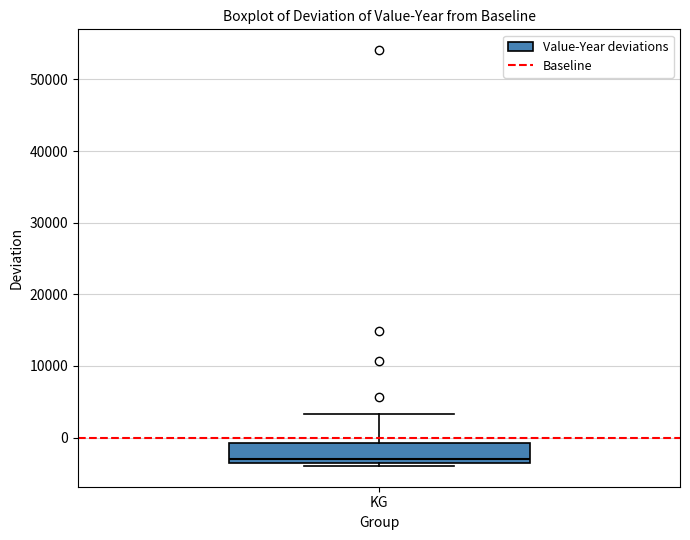

Read this box plot against the y-axis: the position of the median line, the range covered by the box, and the ends of both whiskers. The values are not printed on the chart, so give them approximately, as read against the axis.

median -3000, box -4000 to -1000, whiskers -4000 (just below the box's lower edge) to 3000